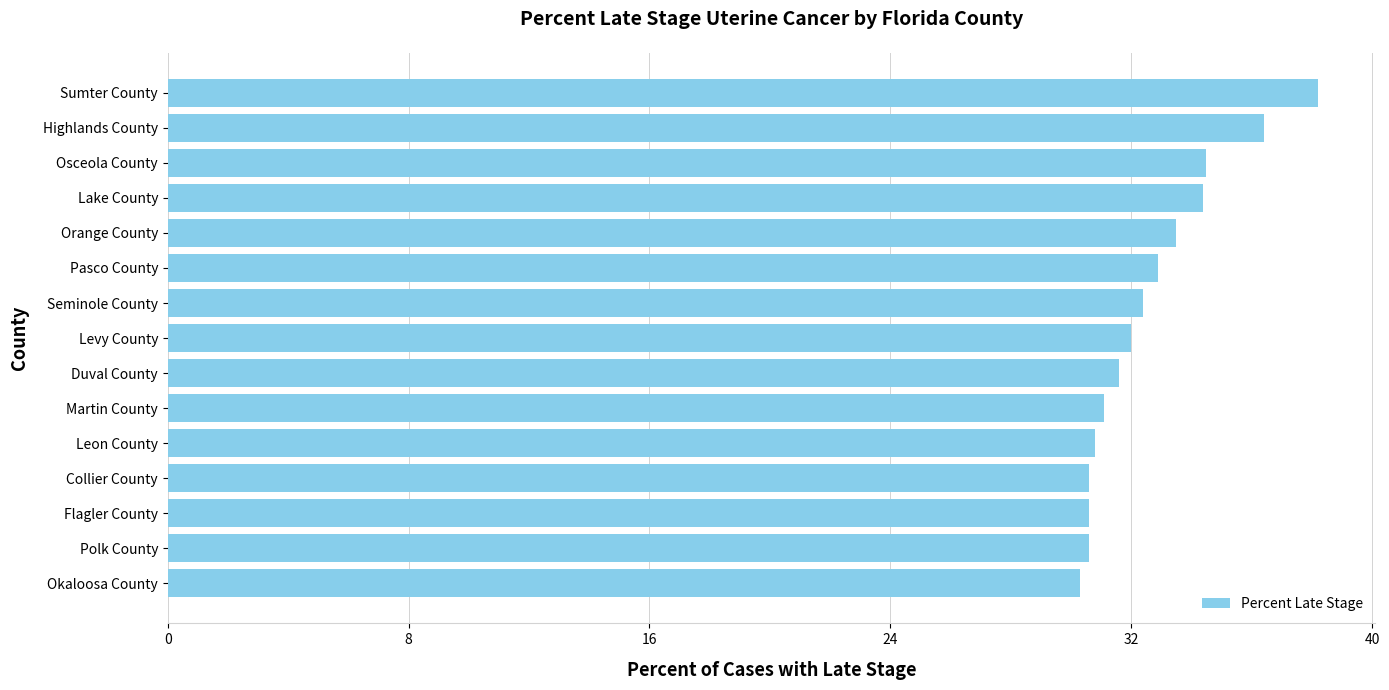

The value at Collier County is 30.6. True or false?

True